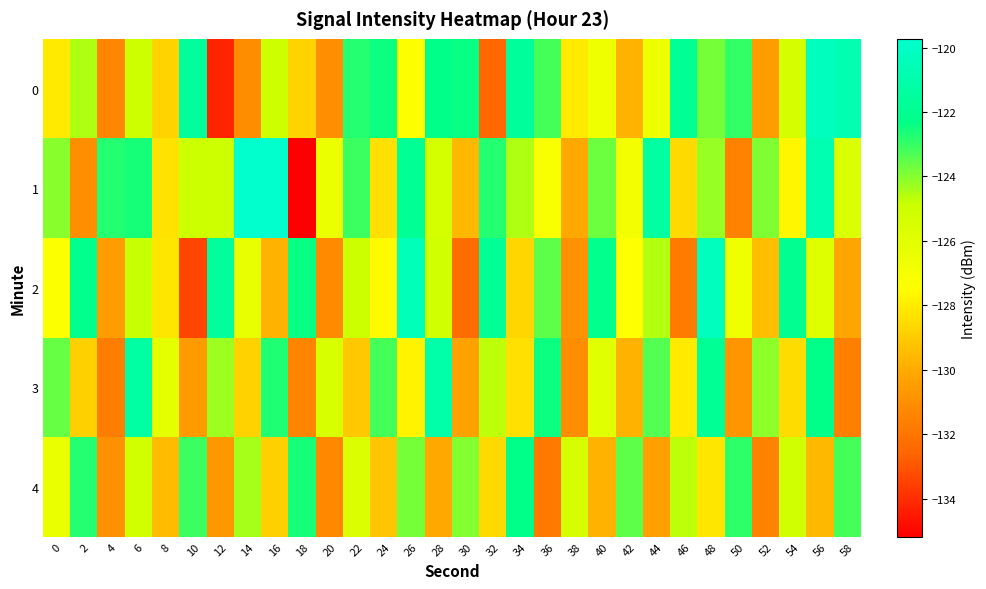

List the series in order of their overall mean, highest first.

1, 0, 2, 3, 4